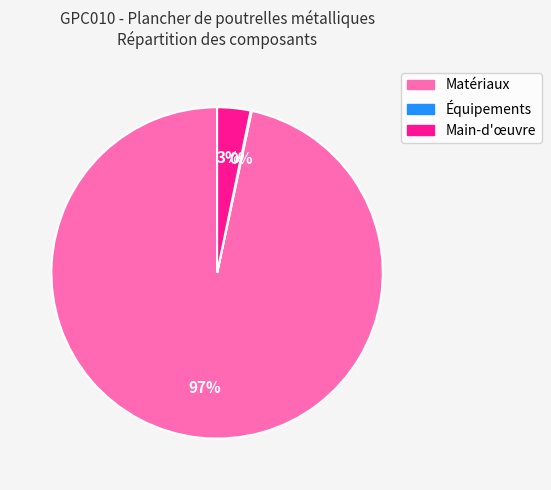

To the nearest percent, what is the difference between the largest and smallest slice percentages?

97%